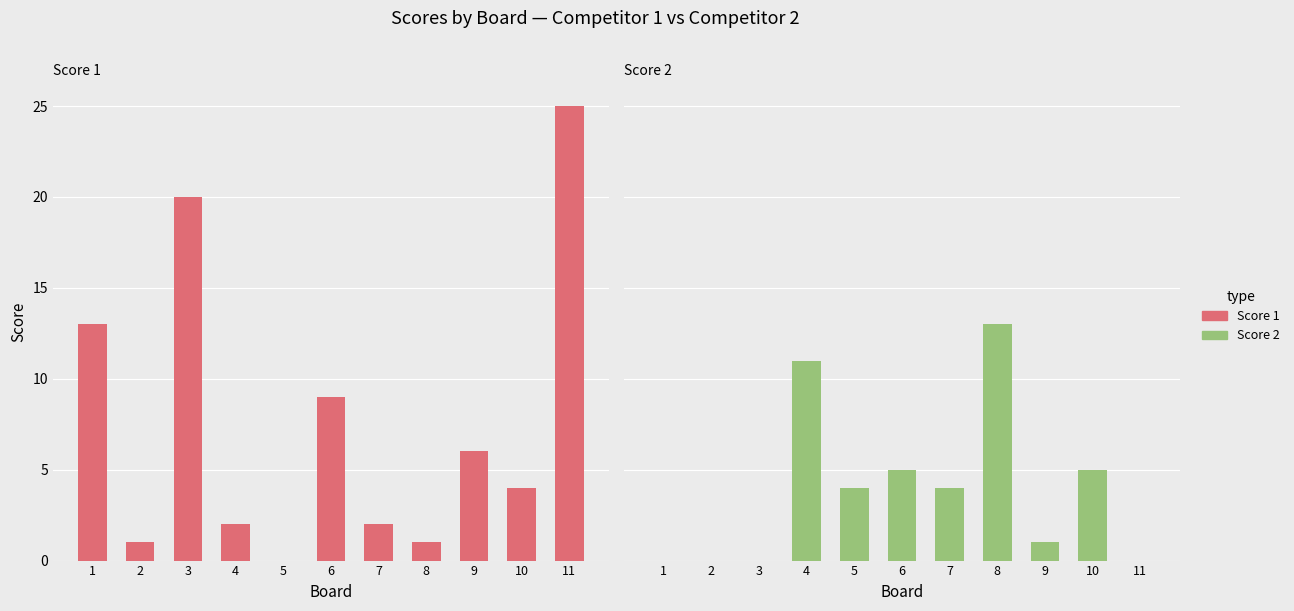

What is the spread (max minus min) of values at 2?

1